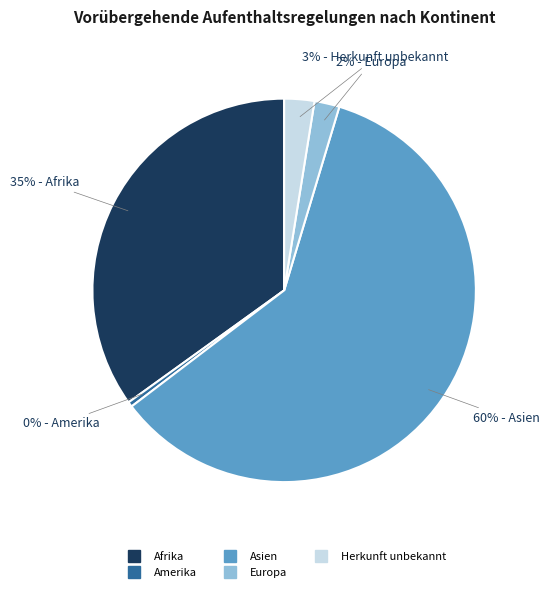

Combined, do Amerika and Europa account for over 50%?

No